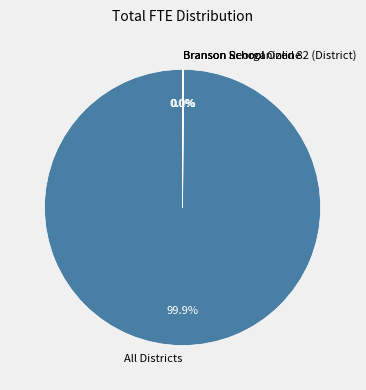

Which category has the biggest portion of the pie?

All Districts